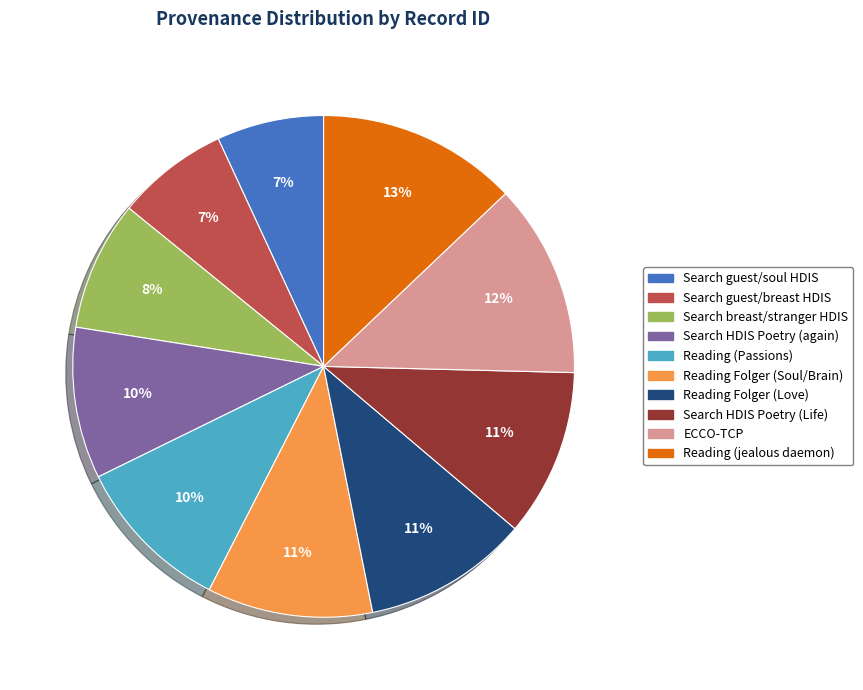

Count the number of slices in the pie.

10